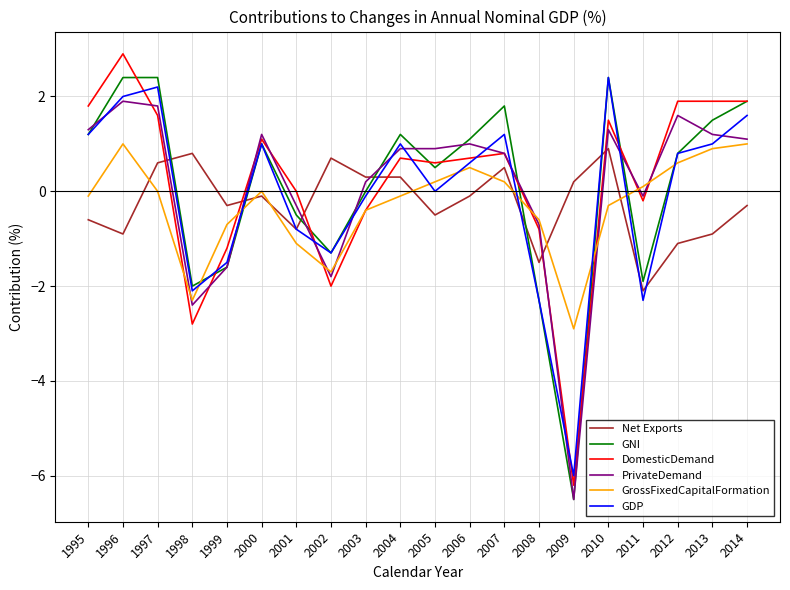

The value of GDP at 2010 is 3.4. True or false?

False